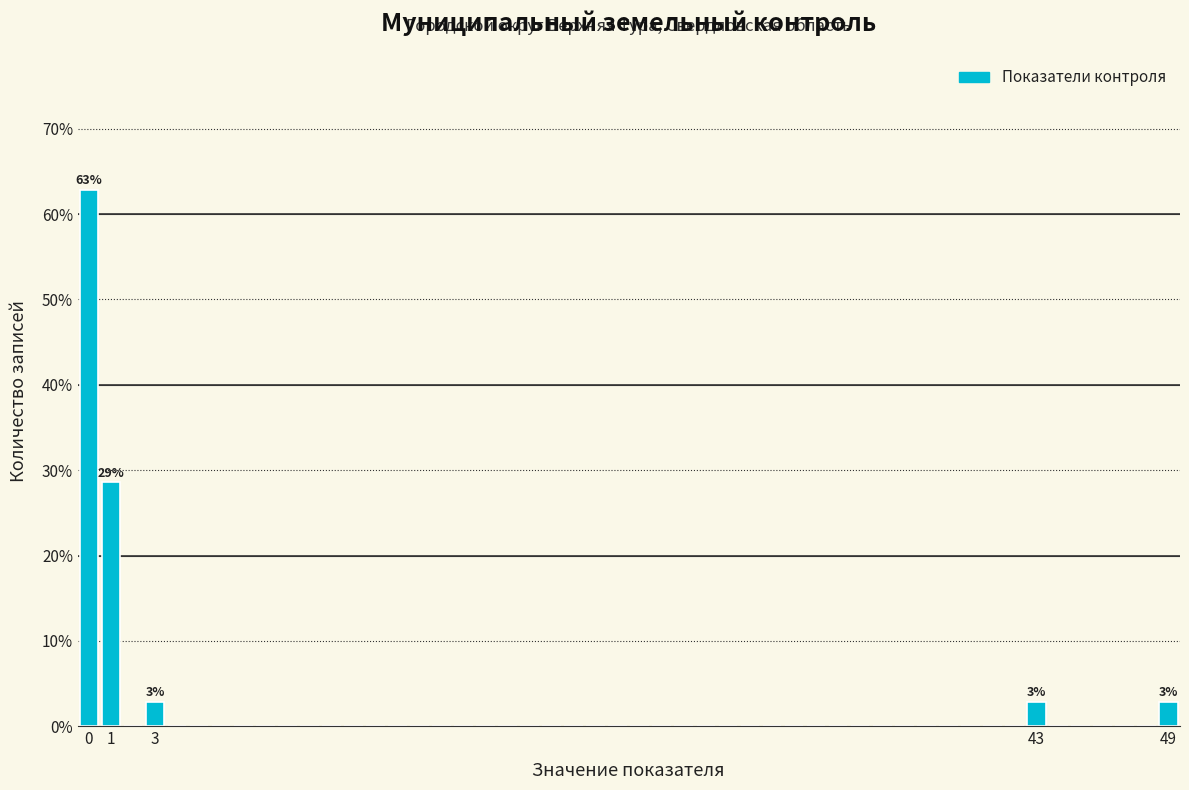

Over which range of the x-axis is the bar tallest?

-0.5 to 0.5